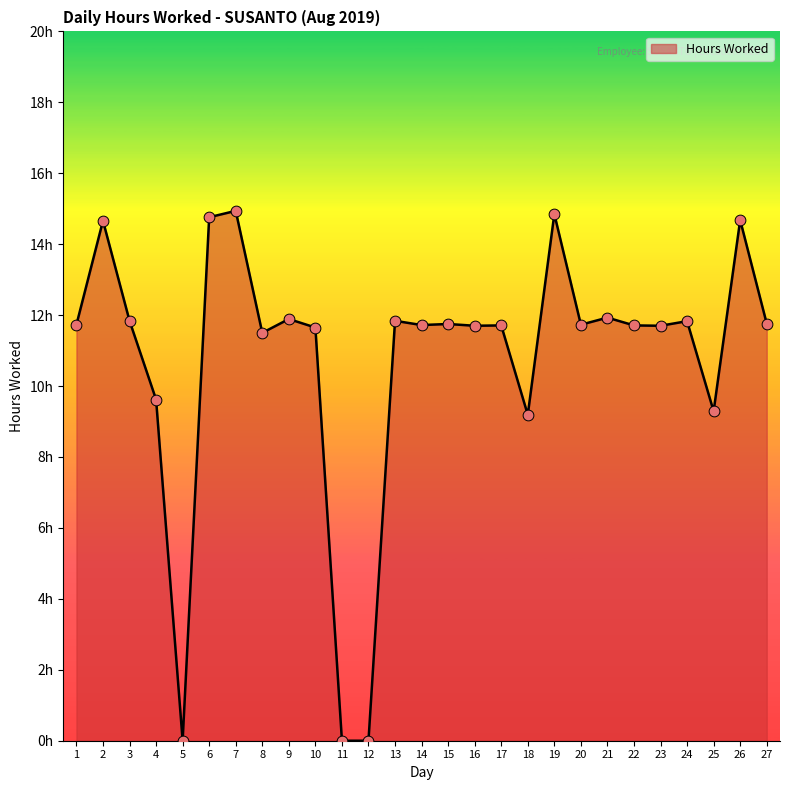

Approximately how many times larger is the value at 6 compared to 18?

1.6